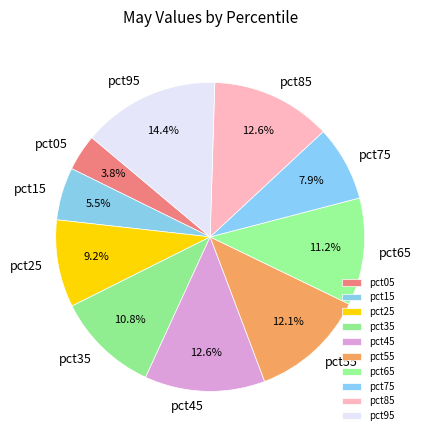

Count the number of slices in the pie.

10